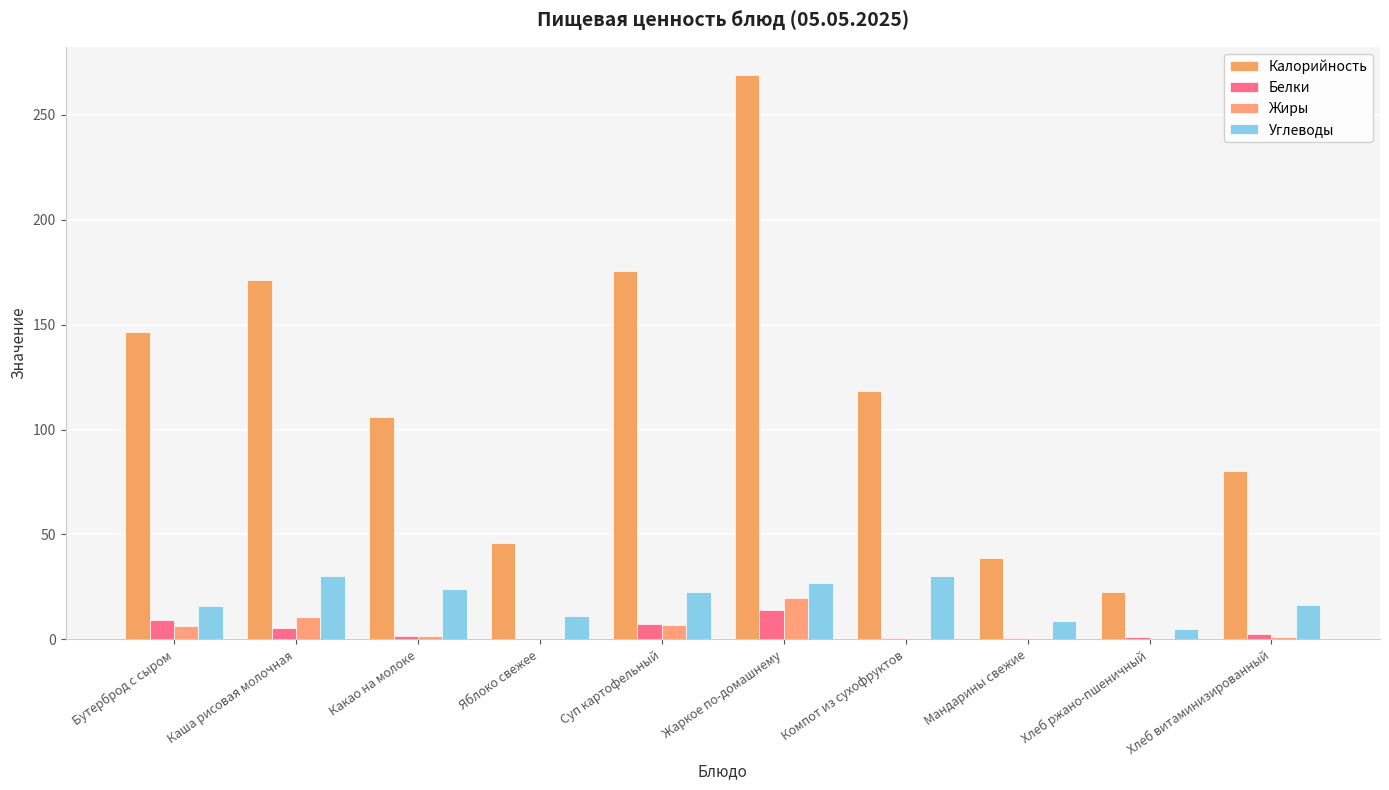

What is the total value across all series at Хлеб витаминизированный?

100.2